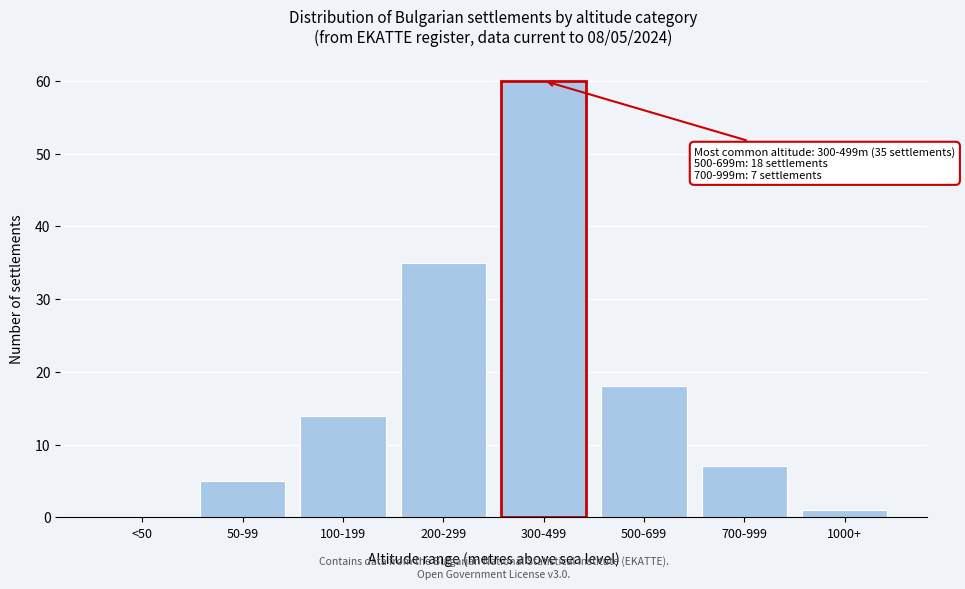

Reading left to right, transcribe all the data shown in this chart.

<50=0	50-99=5	100-199=14	200-299=35	300-499=60	500-699=18	700-999=7	1000+=1